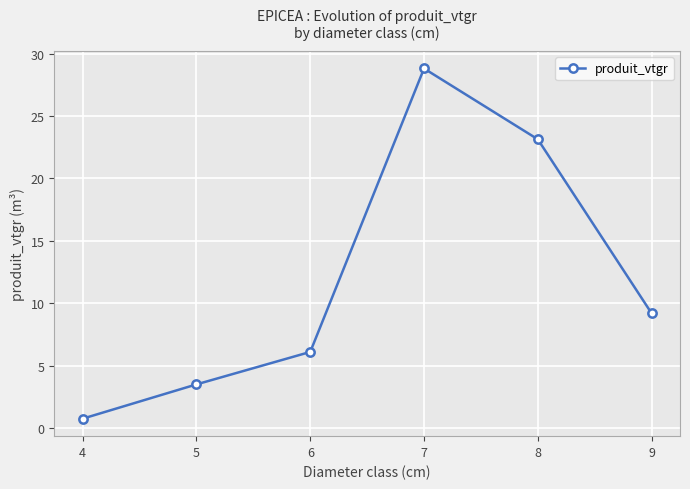

True or false: the data has more than 0 interior local peaks.

True